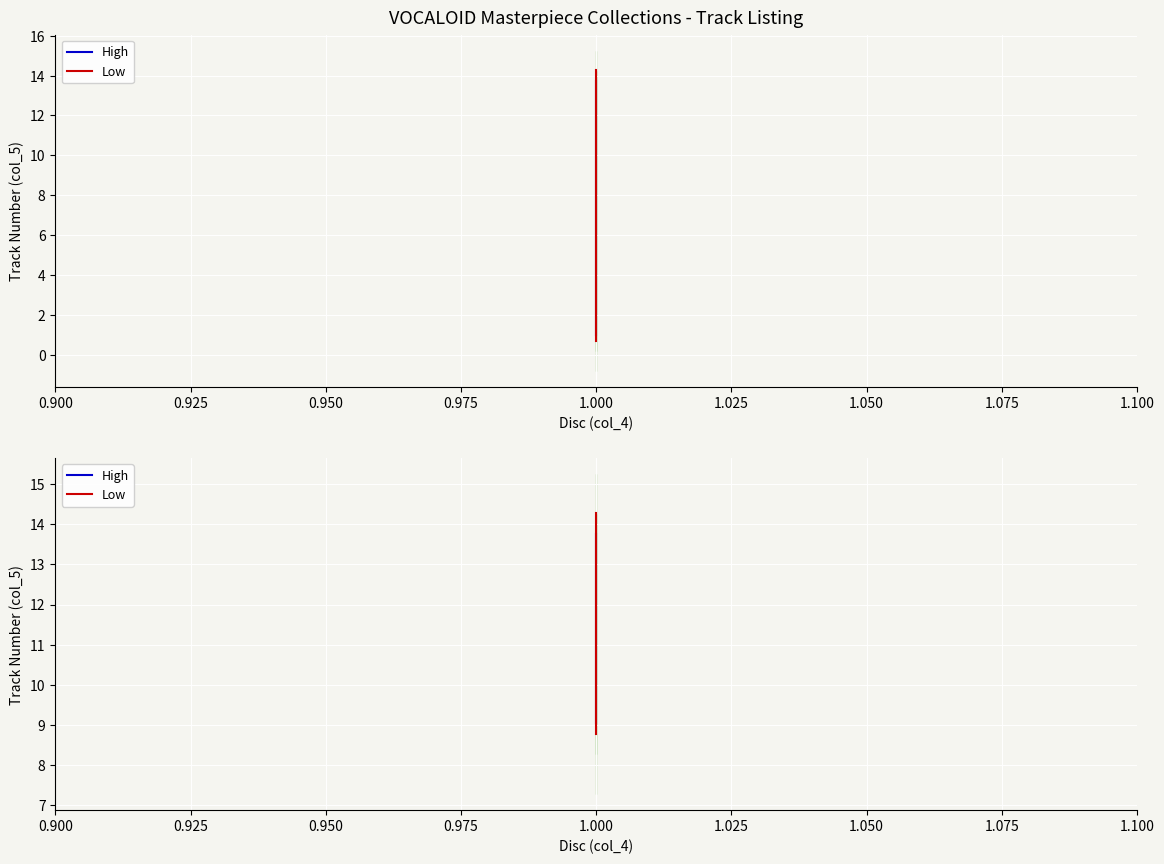

Does the chart display data point markers on the line(s)?

No